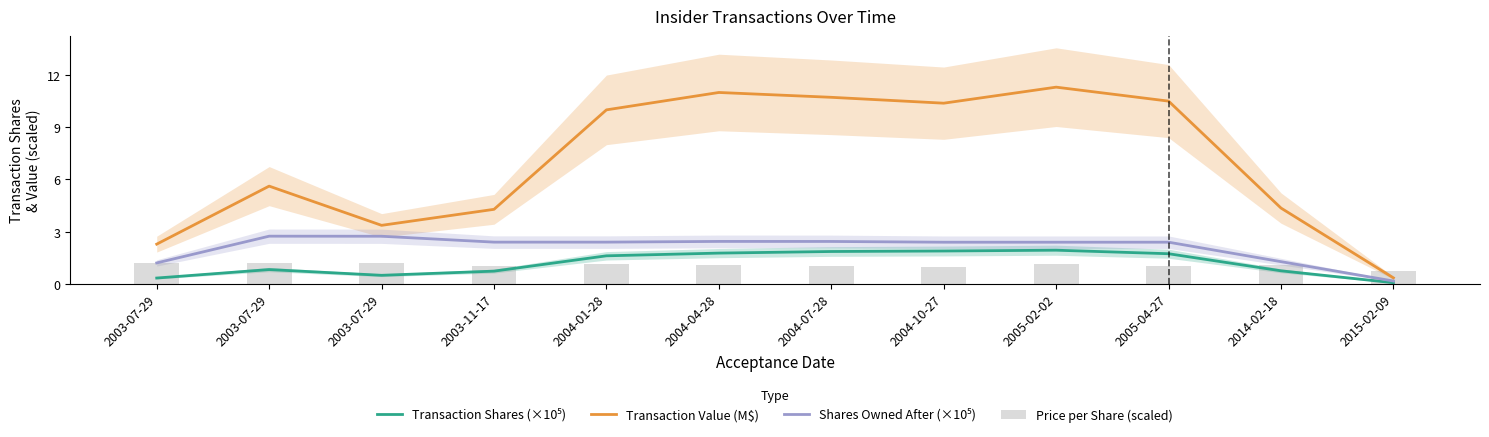

Reading left to right, extract all data points from this chart.

Transaction Shares (×10⁵): 2003-07-29=0.3	2003-07-29=0.8	2003-07-29=0.5	2003-11-17=0.7	2004-01-28=1.6	2004-04-28=1.8	2004-07-28=1.9	2004-10-27=1.9	2005-02-02=1.9	2005-04-27=1.7	2014-02-18=0.7	2015-02-09=0.1
Transaction Value (M$): 2003-07-29=2.3	2003-07-29=5.6	2003-07-29=3.4	2003-11-17=4.3	2004-01-28=10.0	2004-04-28=11.0	2004-07-28=10.7	2004-10-27=10.4	2005-02-02=11.3	2005-04-27=10.5	2014-02-18=4.4	2015-02-09=0.3
Shares Owned After (×10⁵): 2003-07-29=1.2	2003-07-29=2.7	2003-07-29=2.7	2003-11-17=2.4	2004-01-28=2.4	2004-04-28=2.4	2004-07-28=2.4	2004-10-27=2.4	2005-02-02=2.4	2005-04-27=2.4	2014-02-18=1.3	2015-02-09=0.2
Price per Share (scaled): 2003-07-29=1.2	2003-07-29=1.2	2003-07-29=1.2	2003-11-17=1.0	2004-01-28=1.2	2004-04-28=1.1	2004-07-28=1.0	2004-10-27=1.0	2005-02-02=1.1	2005-04-27=1.0	2014-02-18=1.1	2015-02-09=0.7